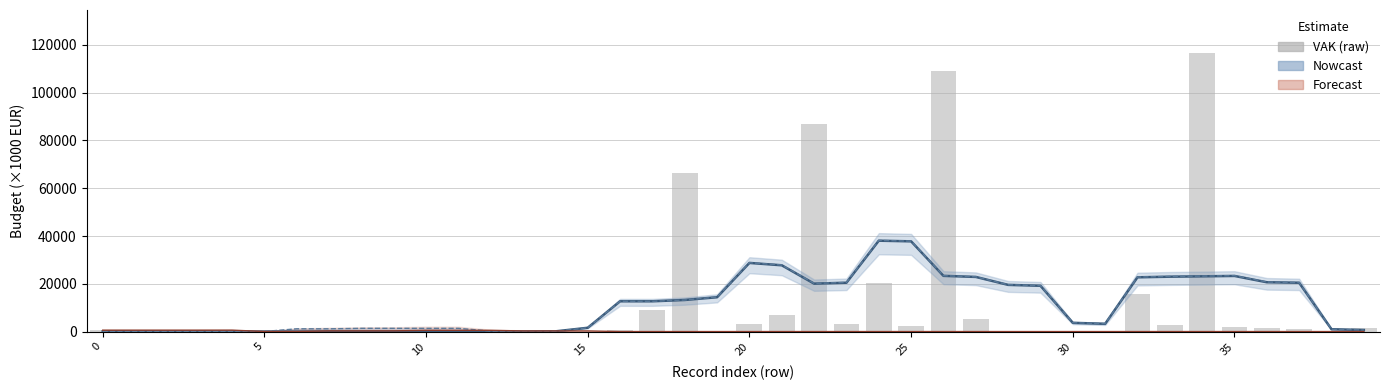

At which category is the sum across all series the highest?

34